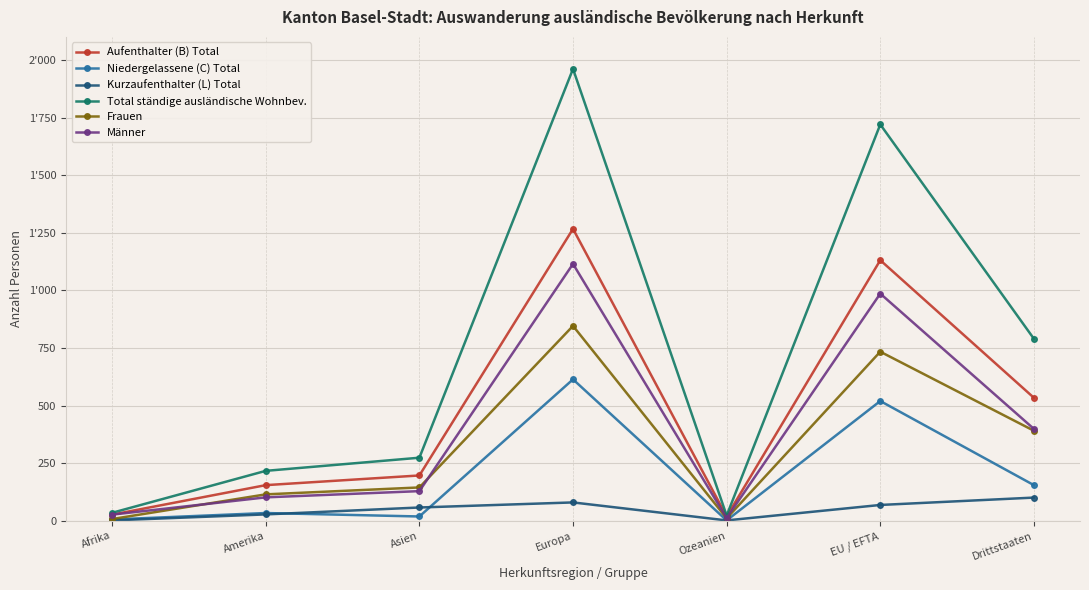

What is the value of the Frauen point at the 3rd from the left?

145